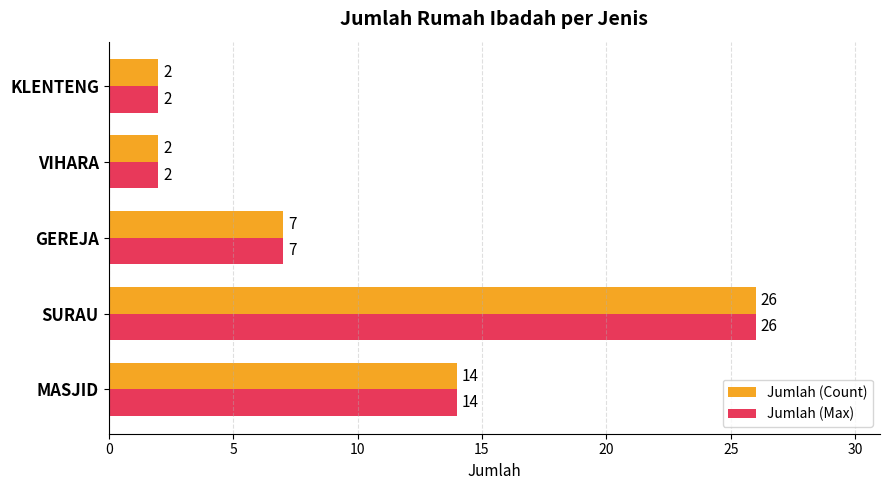

Which category has the highest value in the Jumlah (Count) series?

SURAU